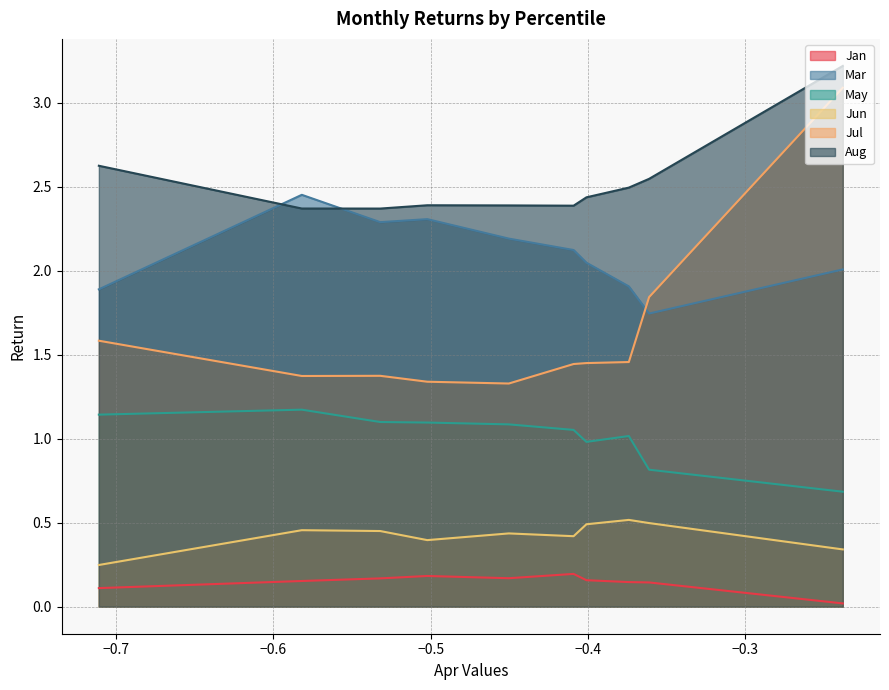

True or false: Jun and Jul cross at least once.

False